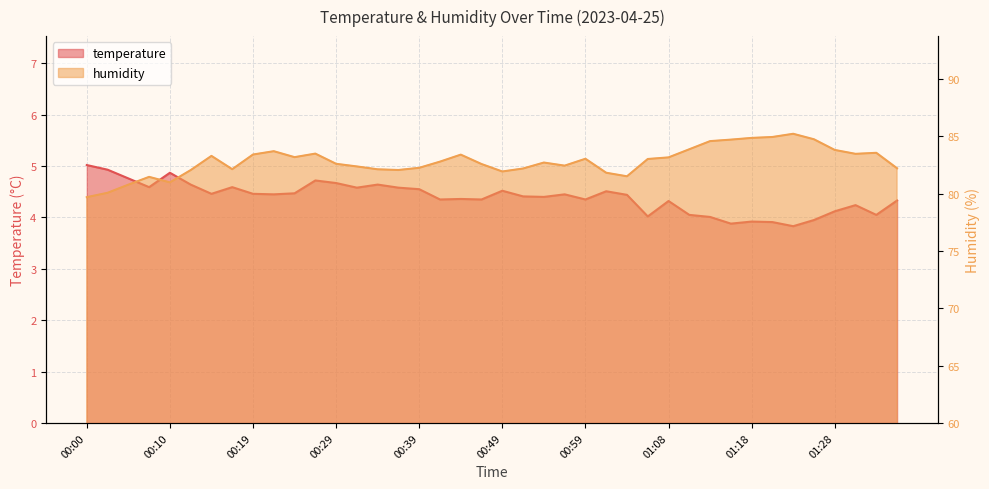

What is the average value of the temperature series?

4.4